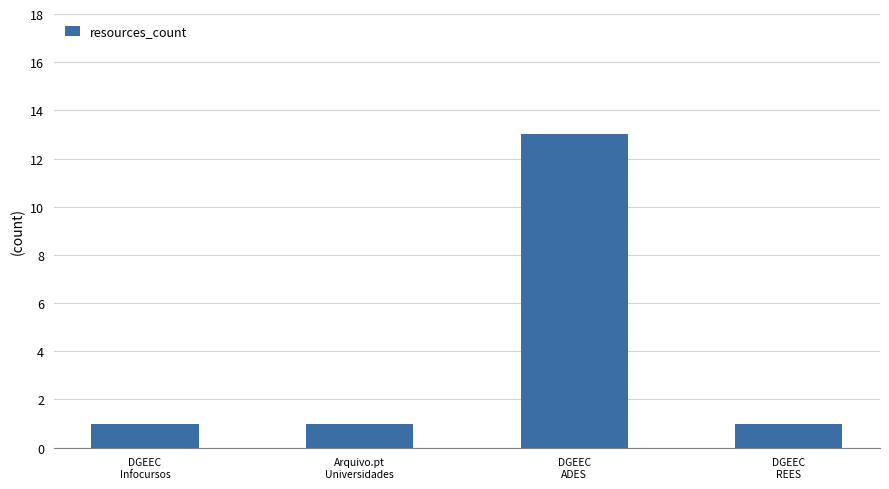

Reading right to left, what are all the values shown in this chart?

DGEEC
REES=1	DGEEC
ADES=13	Arquivo.pt
Universidades=1	DGEEC
Infocursos=1